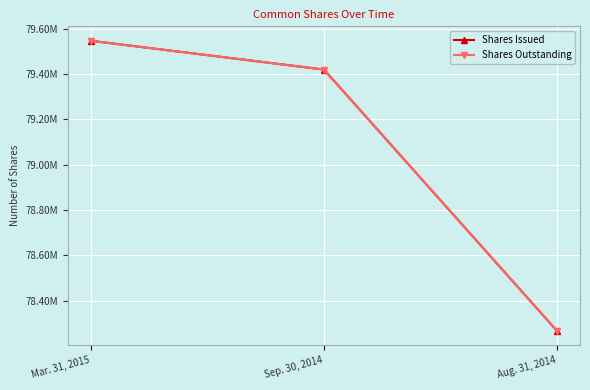

What is the approximate value of Shares Issued at Aug. 31, 2014, to the nearest 100?

78268800